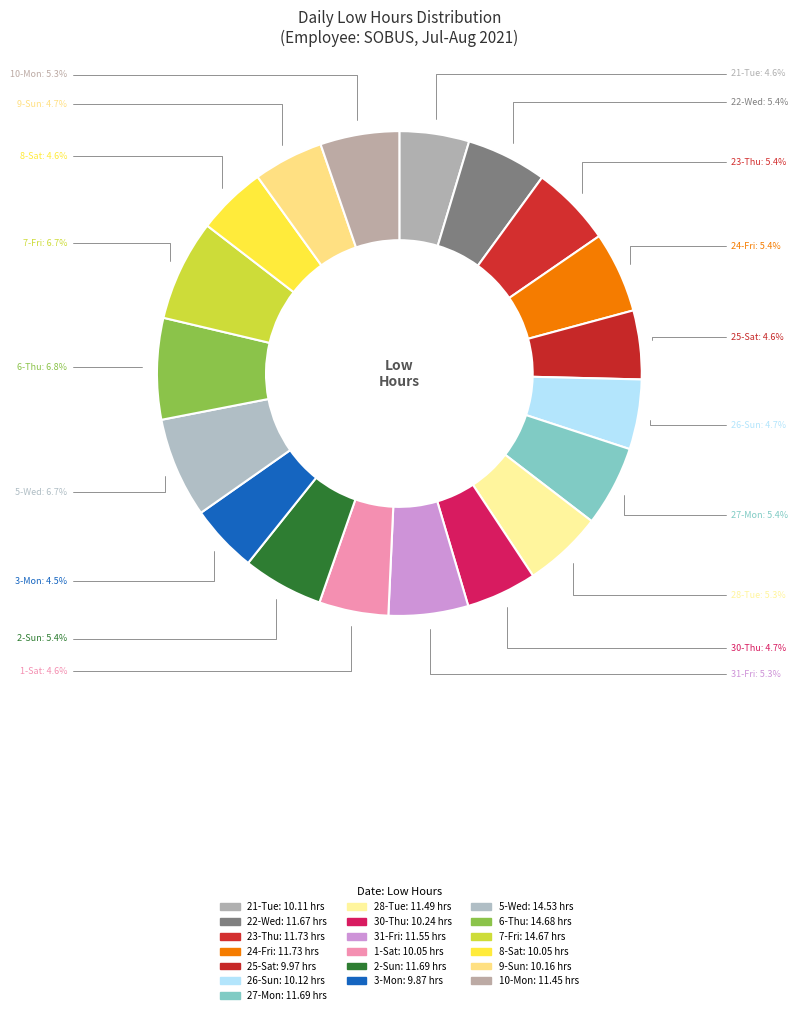

How many slices are in this pie chart?

19